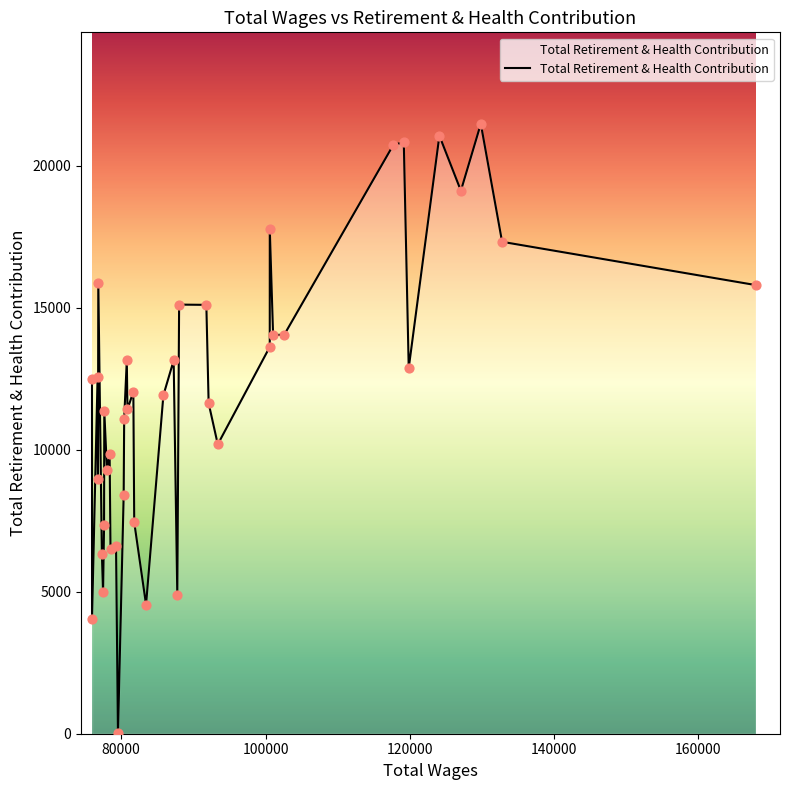

What is the maximum value shown in the chart?

21473